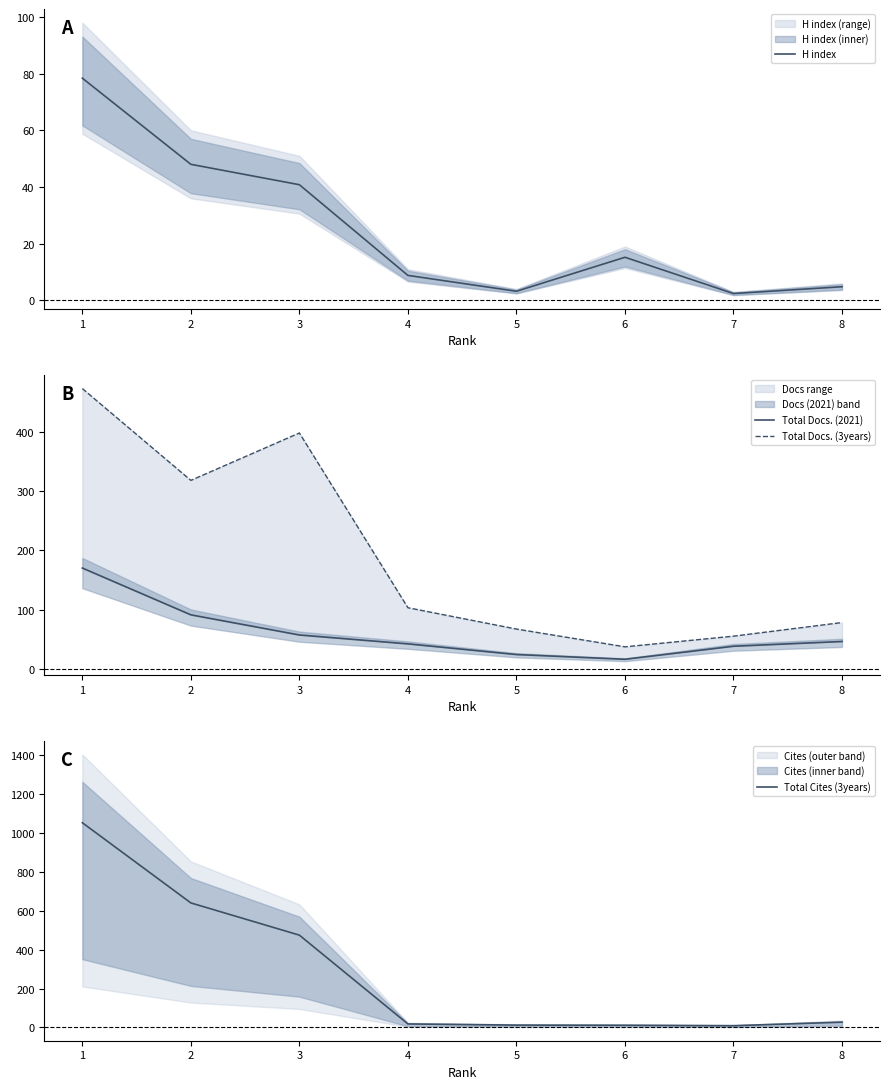

Between 3 and 6, which is larger?

3